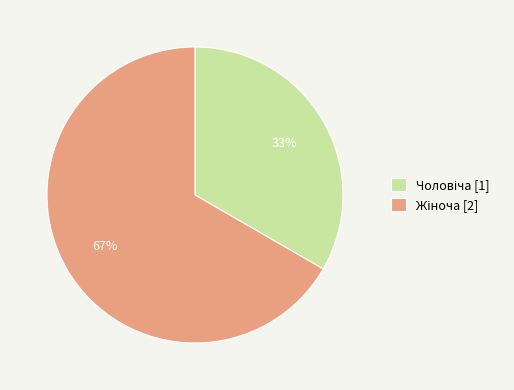

Is there a majority slice in this chart?

Yes